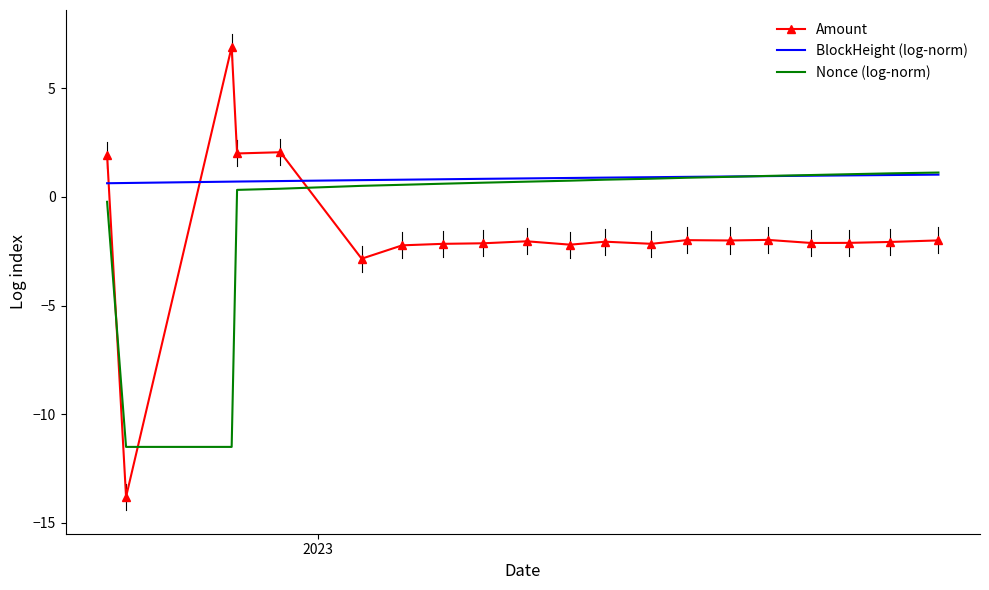

How many series are shown in this chart?

3